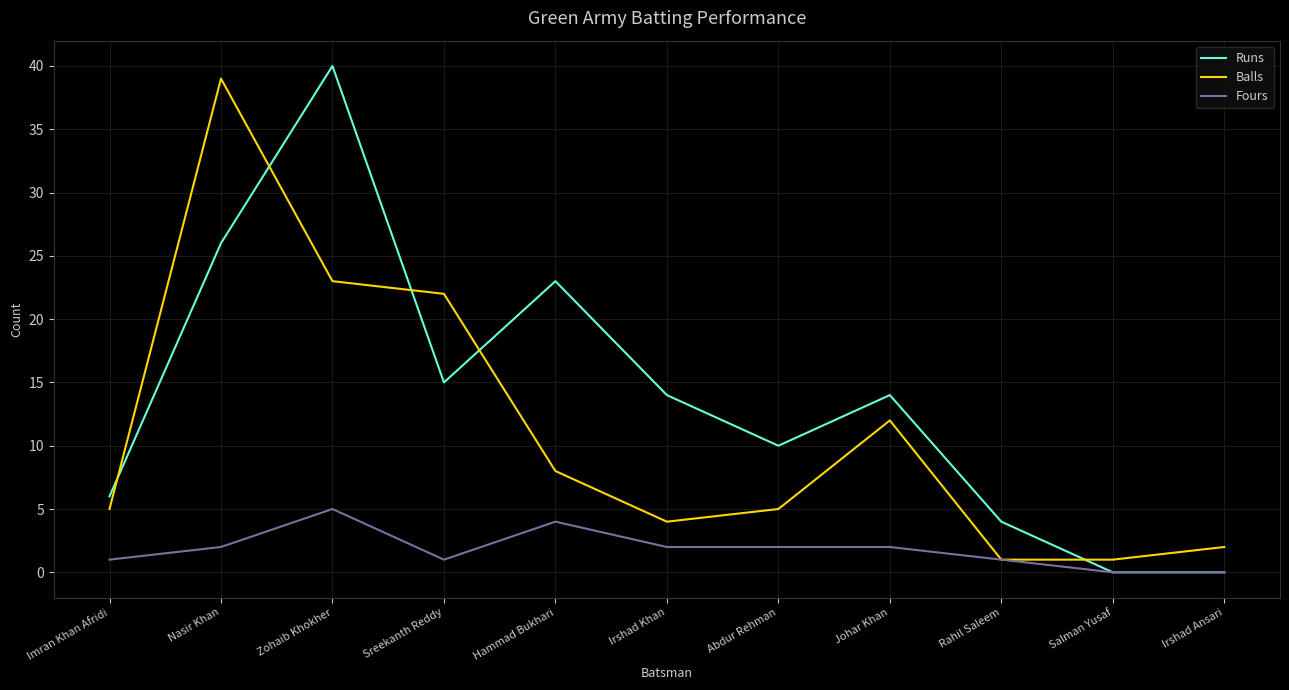

True or false: Runs and Balls intersect in this chart.

True